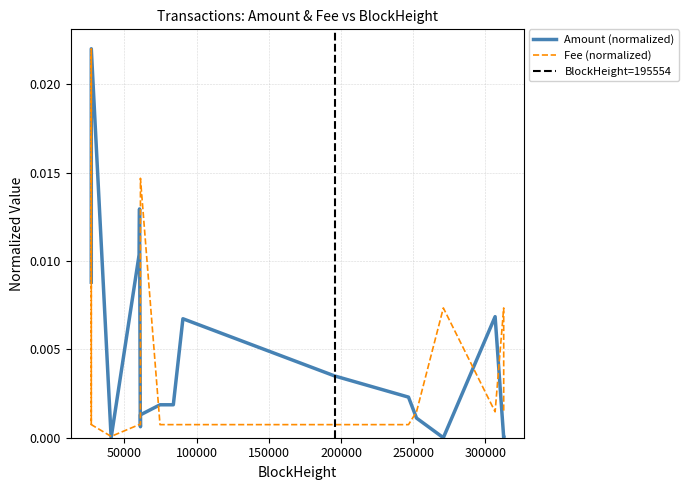

How many intersections are there between Fee and Amount?

9